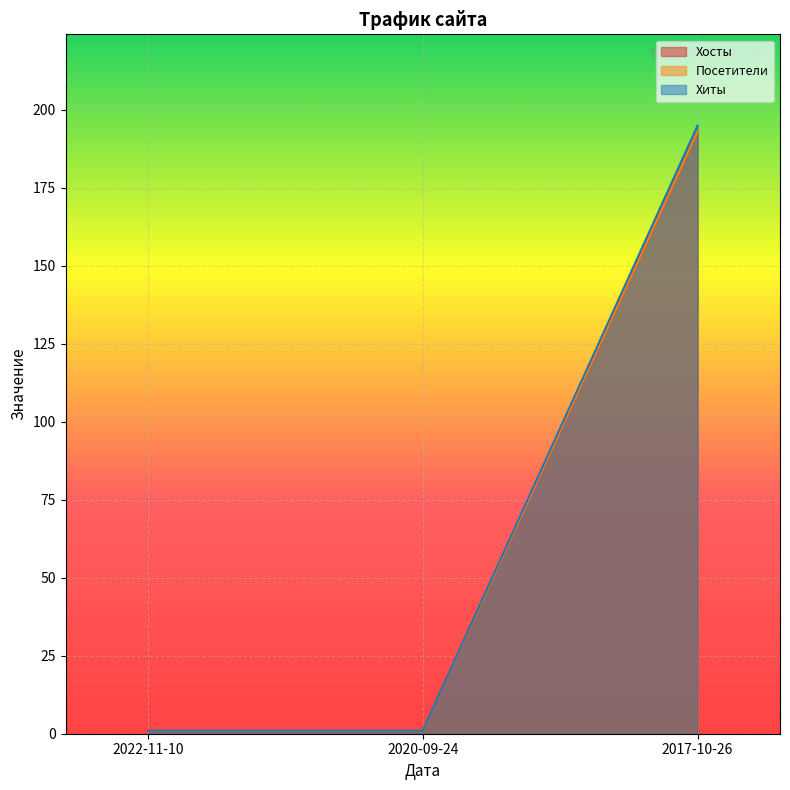

Count the number of categories in the chart.

3